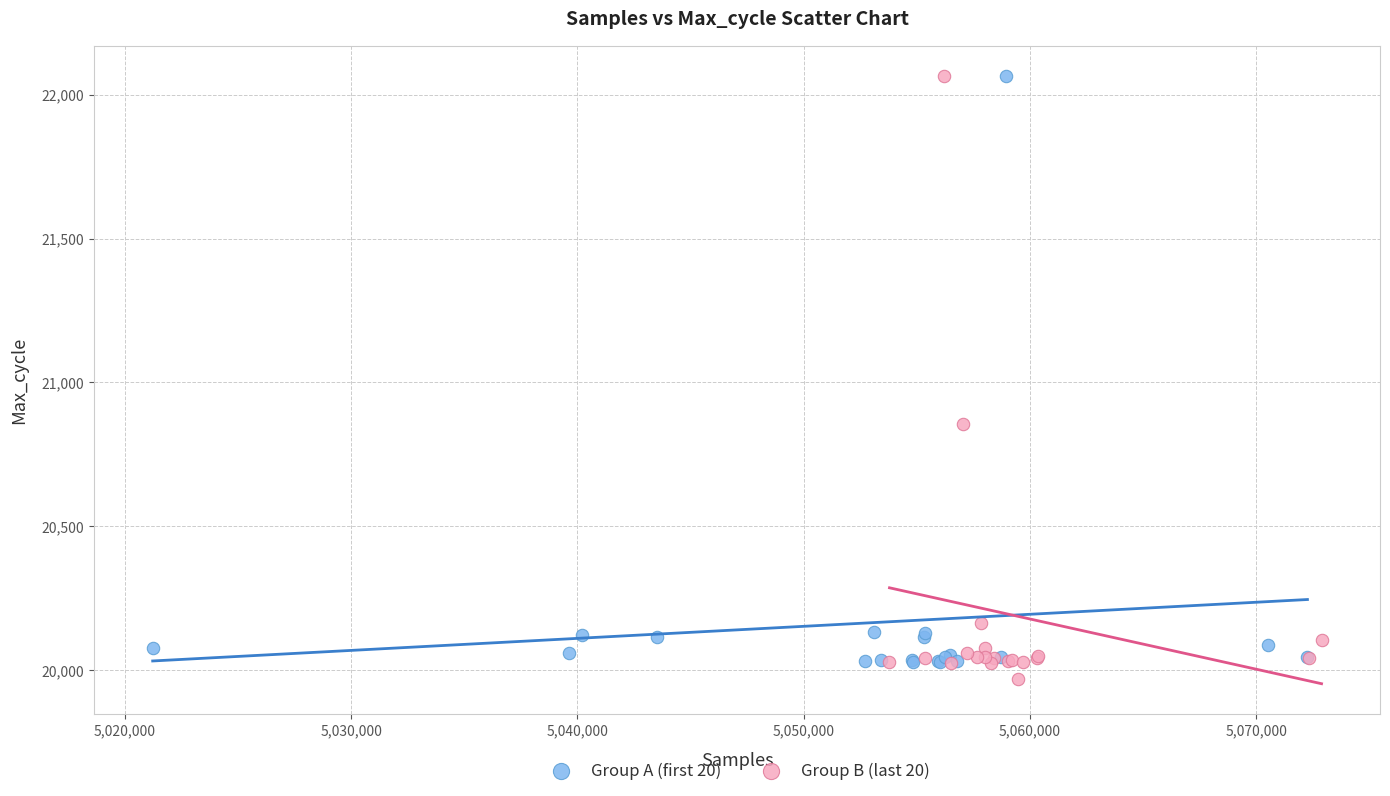

Which series has the widest spread of Y values?

Group B (last 20)